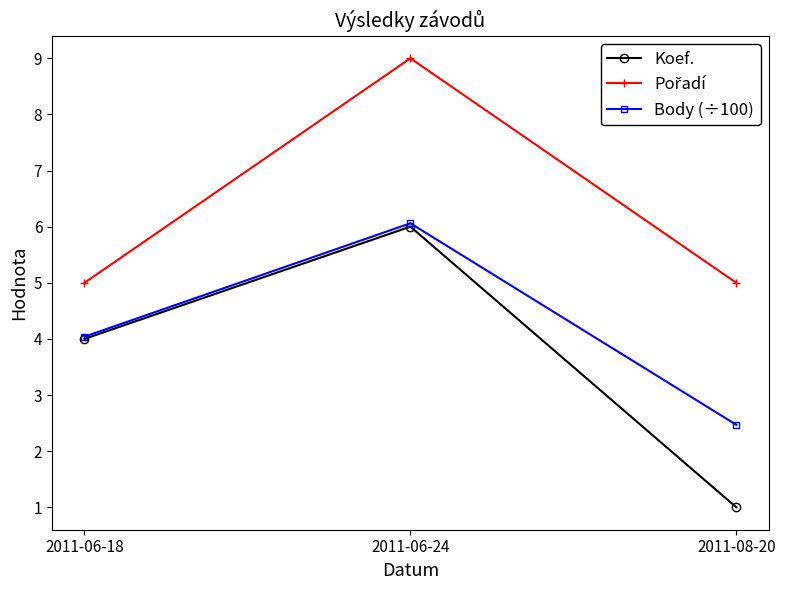

True or false: Koef. has a value of 6.0 at 2011-06-24.

True